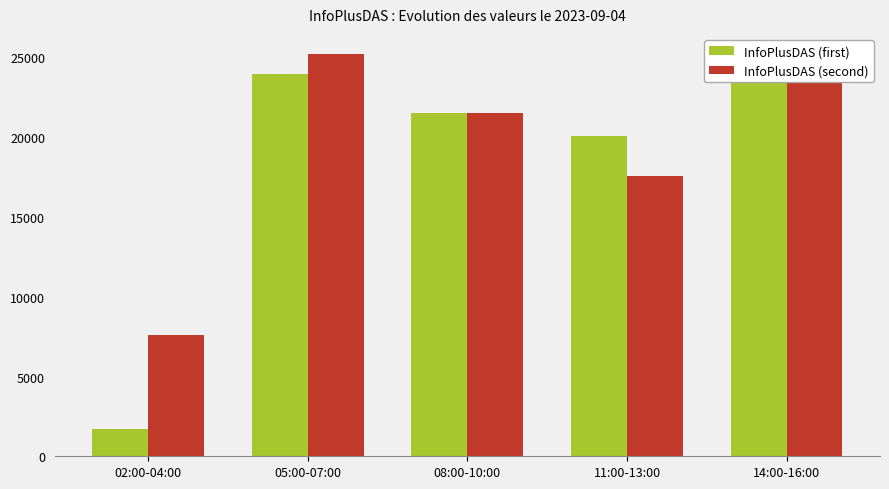

Rank the series by their average value, from lowest to highest.

InfoPlusDAS (first), InfoPlusDAS (second)